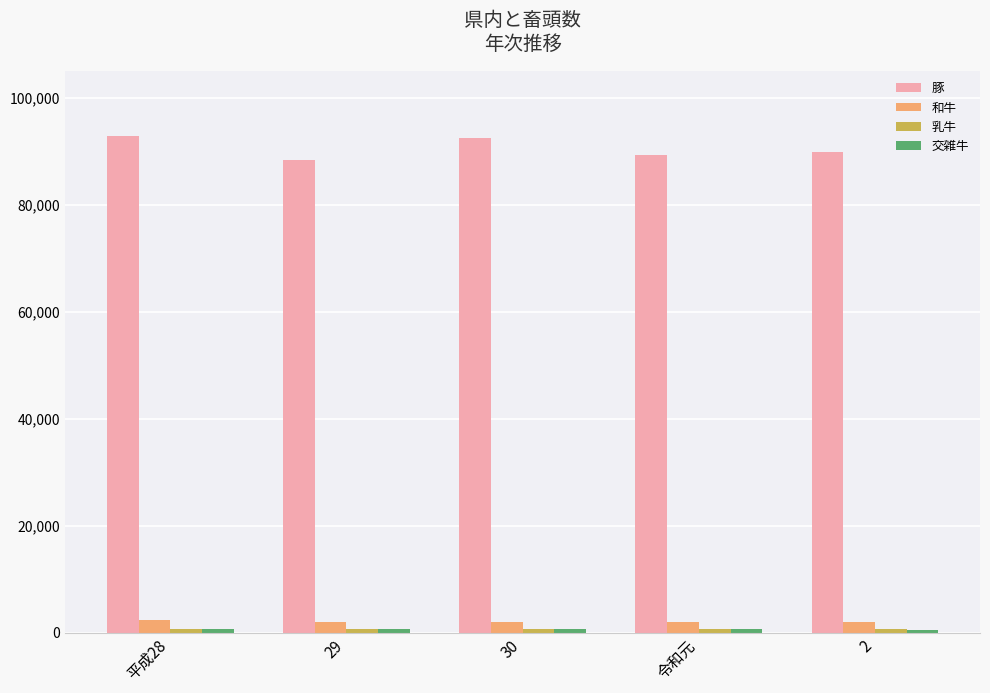

How many data points does each series have?

5